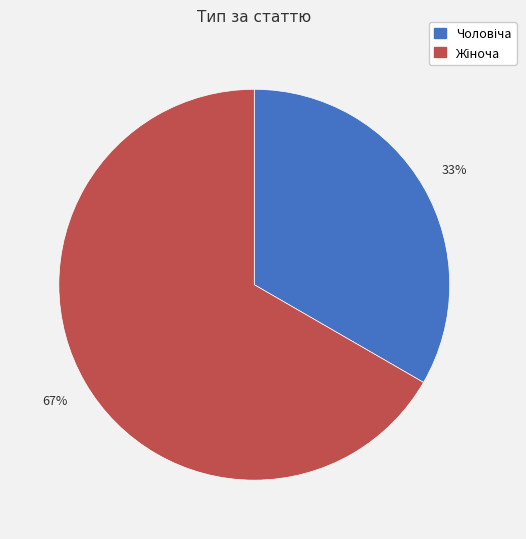

To the nearest percent, what is the average slice percentage?

50%